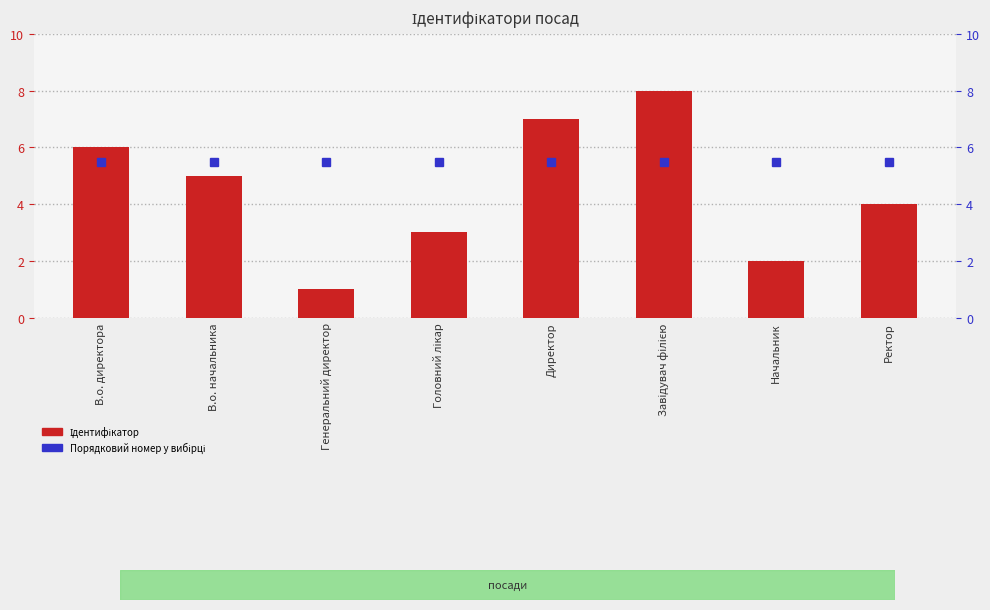

The Ідентифікатор series shows 6.0 at В.о. директора. True or false?

True